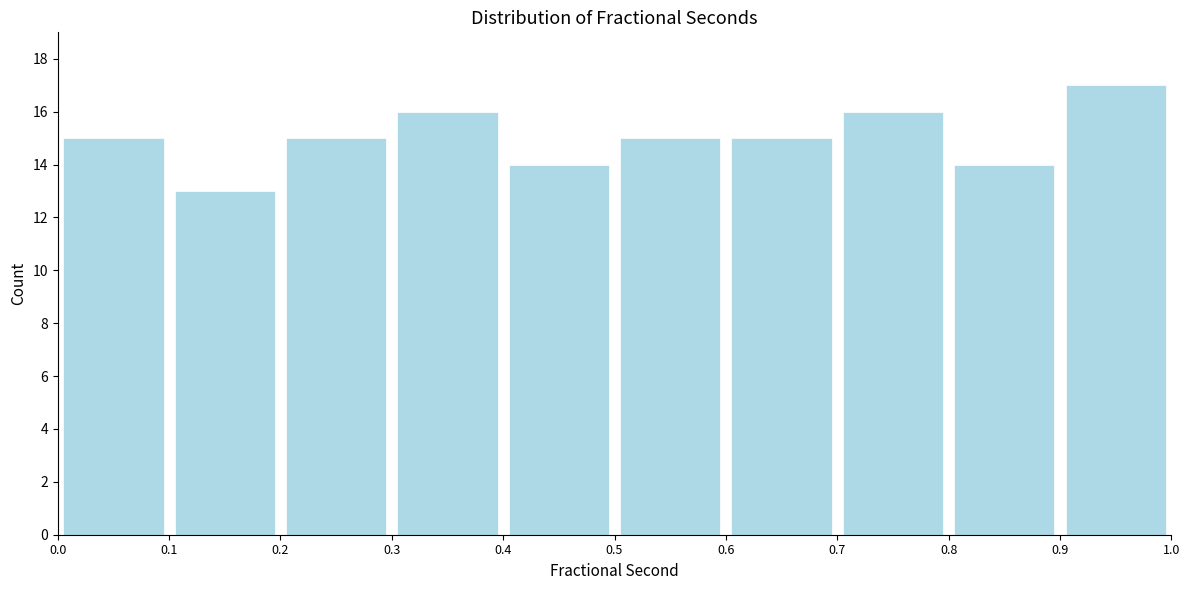

Reading left to right, list every bar in this chart as the range it spans on the x-axis followed by its height. The values are not printed on the chart, so give them approximately, as read against the axis.

0.0 to 0.1: 15
0.1 to 0.2: 13
0.2 to 0.3: 15
0.3 to 0.4: 16
0.4 to 0.5: 14
0.5 to 0.6: 15
0.6 to 0.7: 15
0.7 to 0.8: 16
0.8 to 0.9: 14
0.9 to 1.0: 17